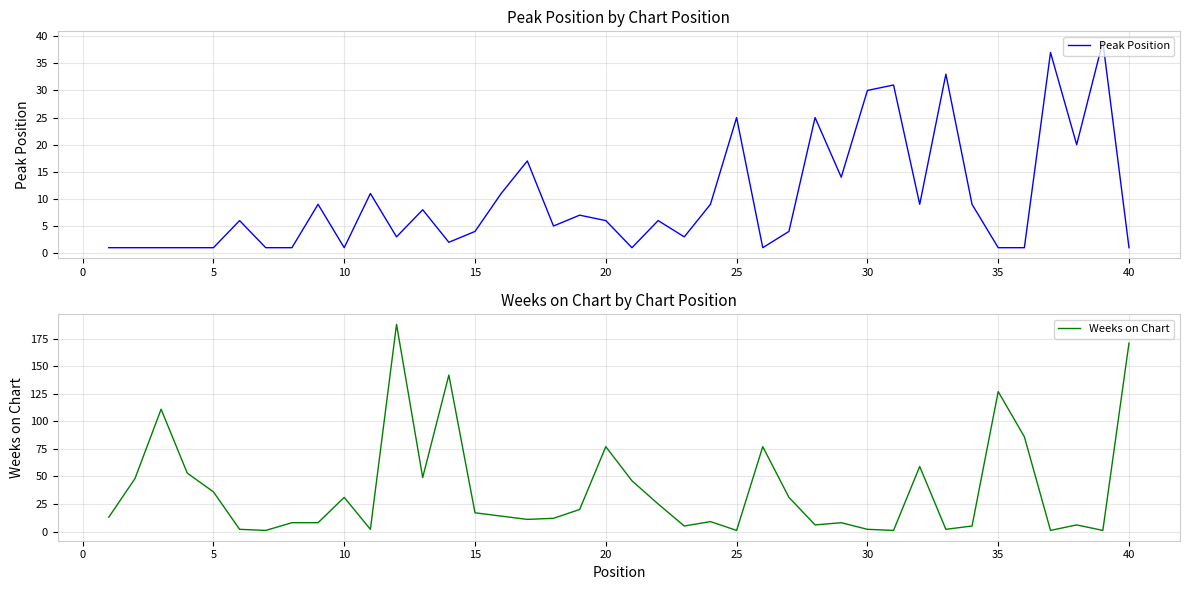

True or false: Weeks on Chart has more than 0 interior local peaks.

True